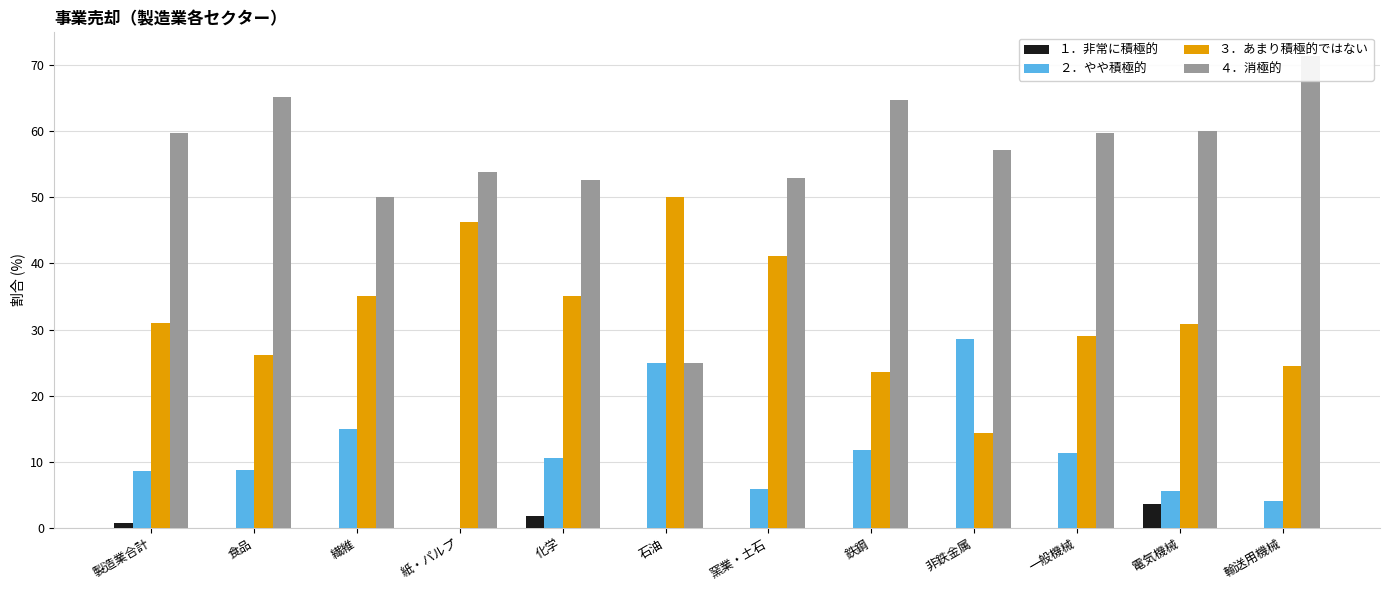

At which category is the sum across all series the highest?

製造業合計